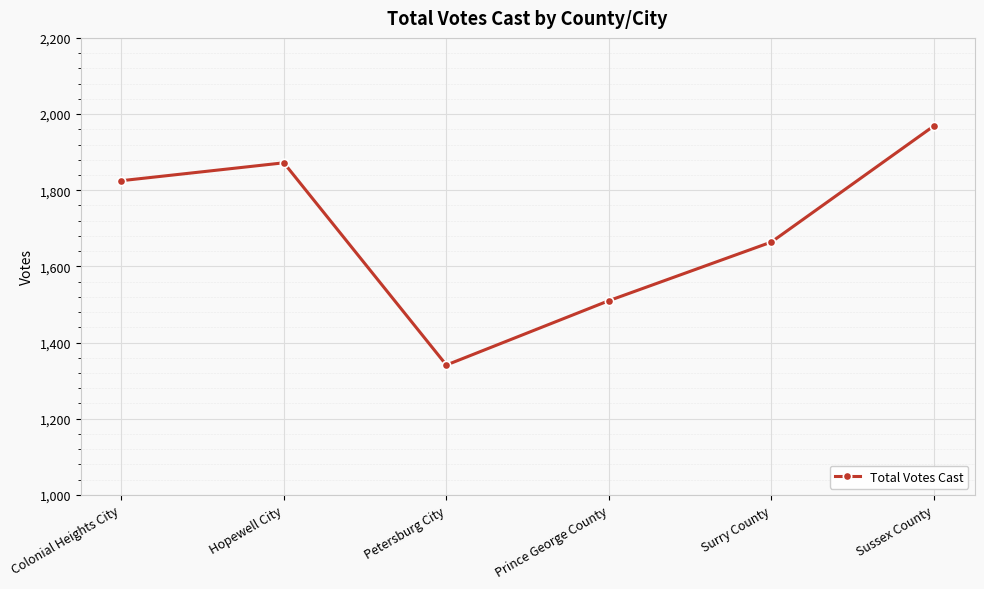

What is the label of the 4th point from the left?

Prince George County